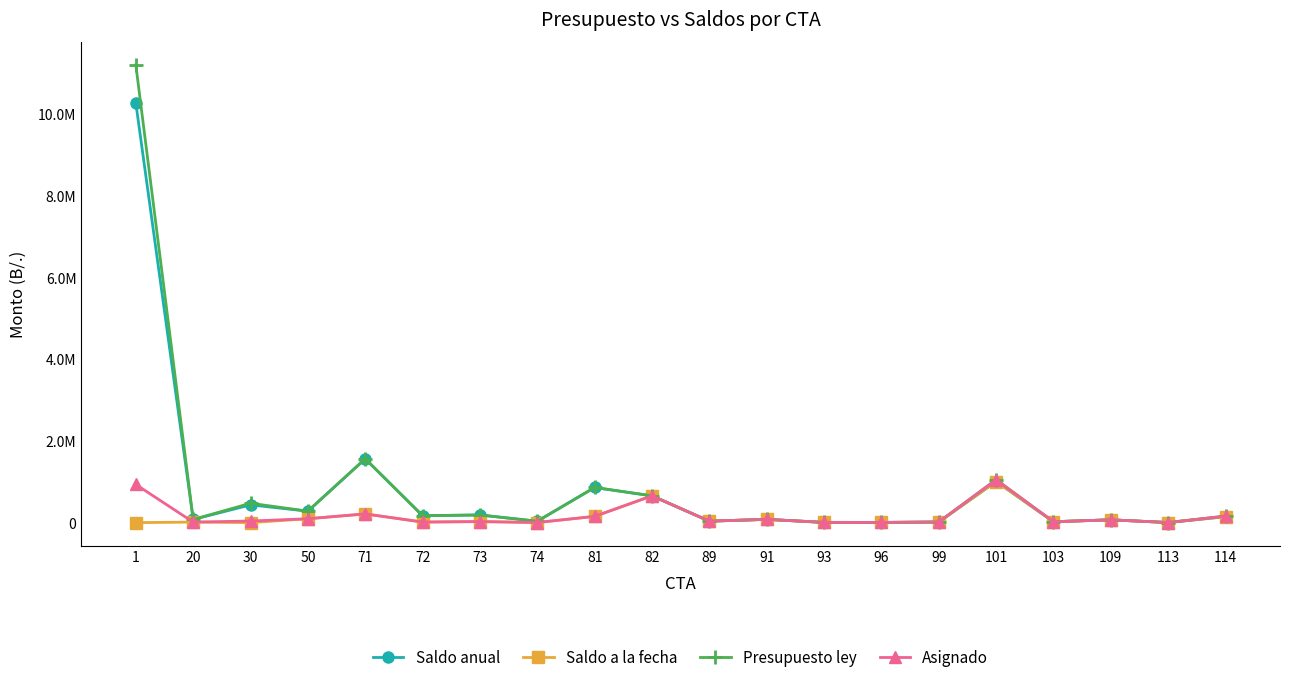

Which series has the widest spread of values?

Presupuesto ley